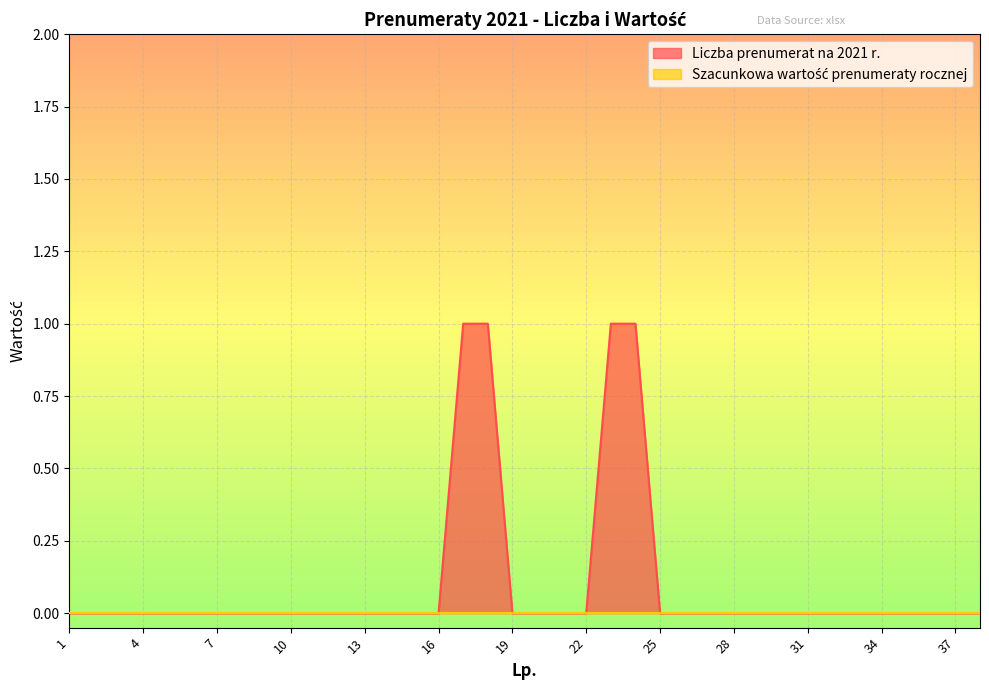

Reading left to right, list all the values displayed in this chart.

1=0	2=0	3=0	4=0	5=0	6=0	7=0	8=0	9=0	10=0	11=0	12=0	13=0	14=0	15=0	16=0	17=1	18=1	19=0	20=0	21=0	22=0	23=1	24=1	25=0	26=0	27=0	28=0	29=0	30=0	31=0	32=0	33=0	34=0	35=0	36=0	37=0	38=0